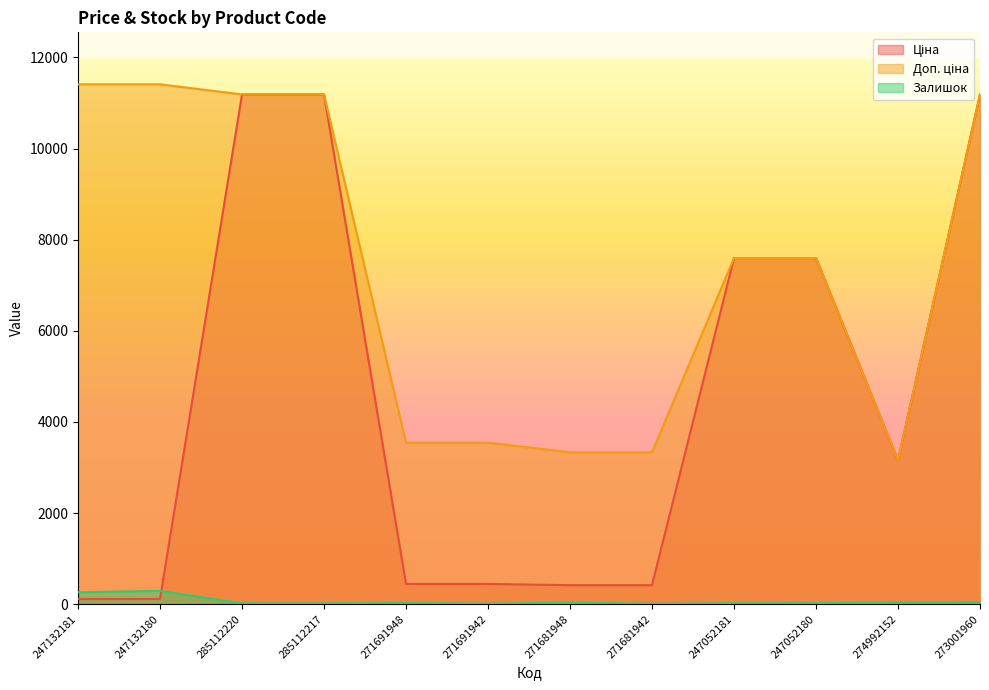

What is the maximum value for Ціна?

11188.2